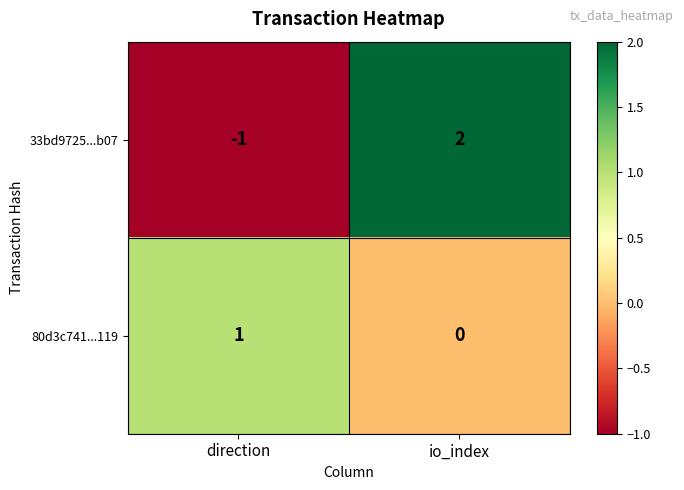

Where is 33bd9725...b07 nearest to the value 0?

direction